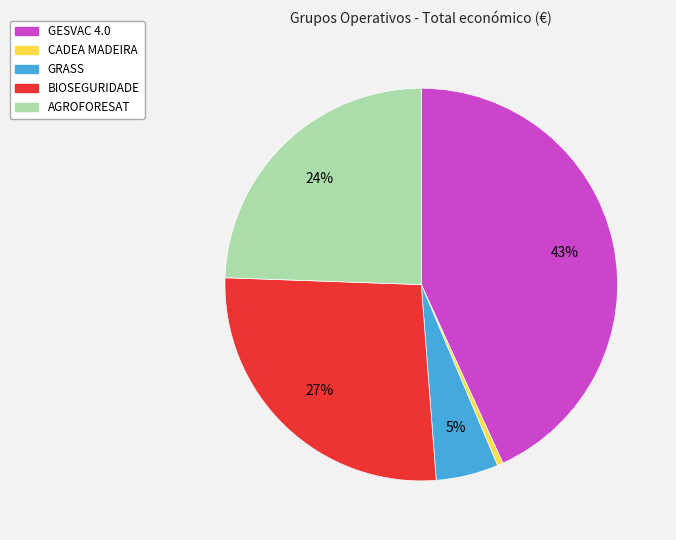

Rank the categories by value from highest to lowest.

GESVAC 4.0, BIOSEGURIDADE, AGROFORESAT, GRASS, CADEA MADEIRA